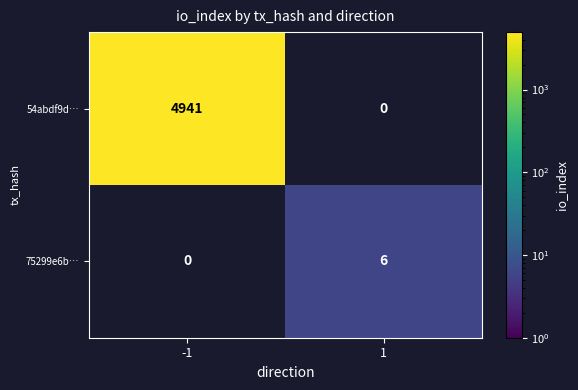

How many categories are shown in the chart?

2